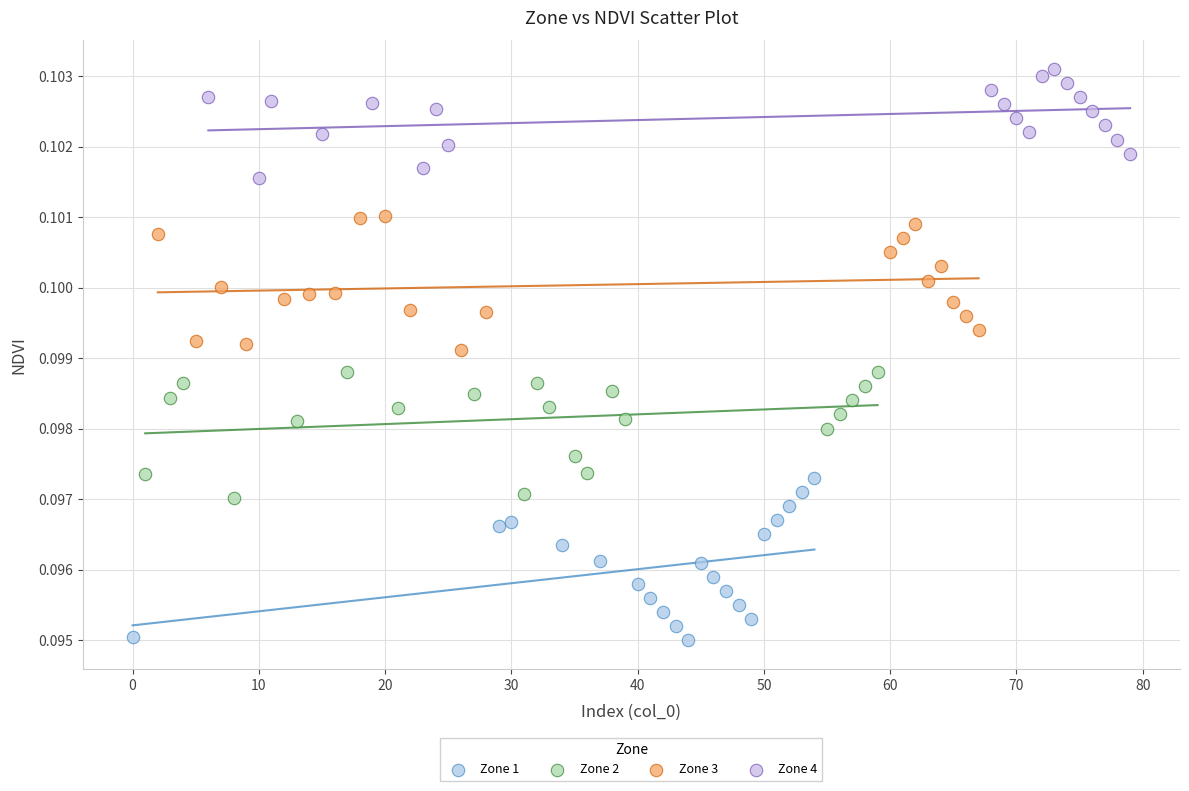

Which series has the largest Y range (max minus min)?

Zone 1